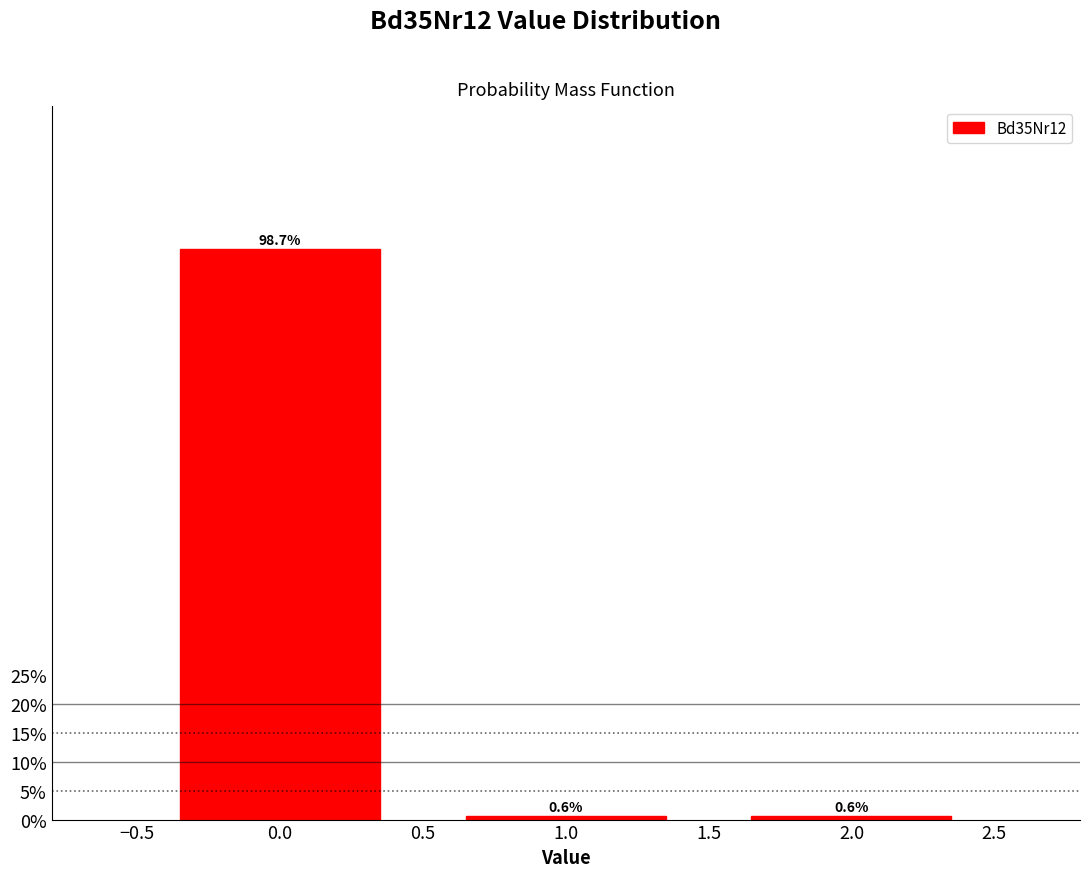

Reading left to right, extract all data points from this chart.

0.0=98.7	1.0=0.6	2.0=0.6